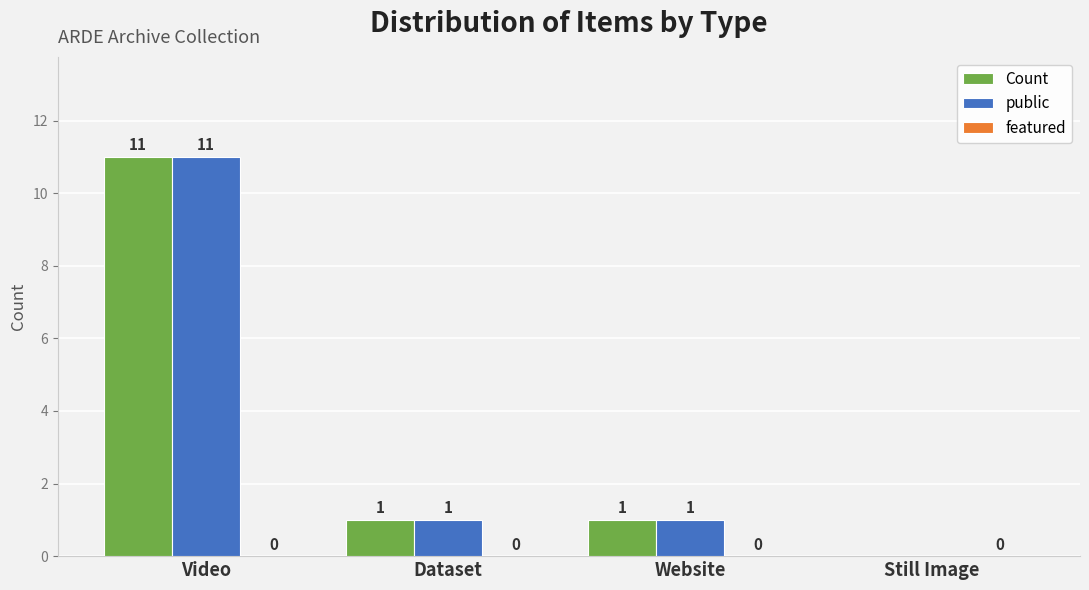

At which category is the sum across all series the highest?

Video